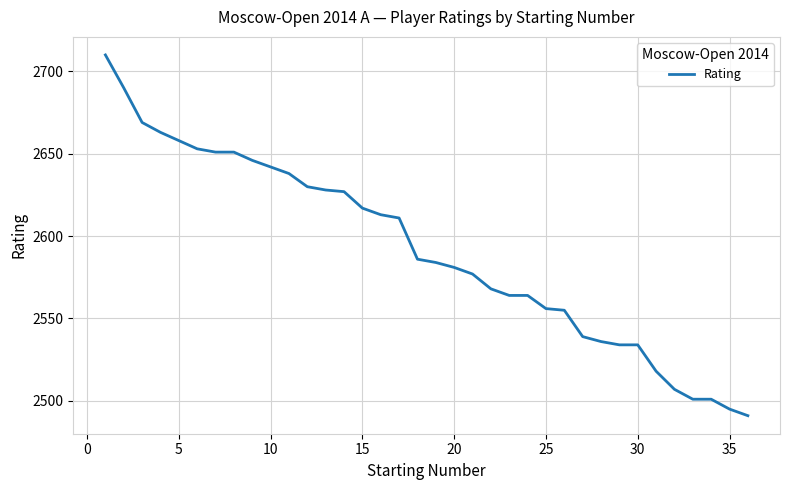

What is the average value?

2591